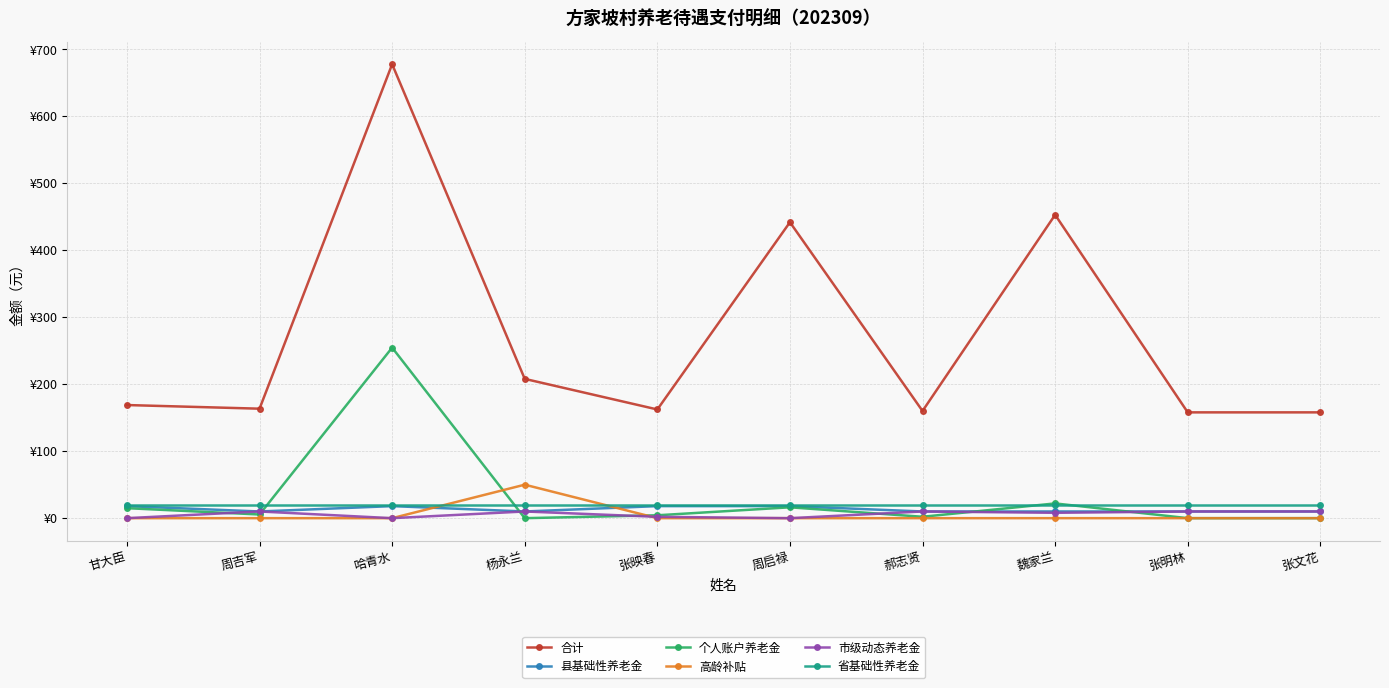

What are all the series names shown in the legend?

合计, 县基础性养老金, 个人账户养老金, 高龄补贴, 市级动态养老金, 省基础性养老金